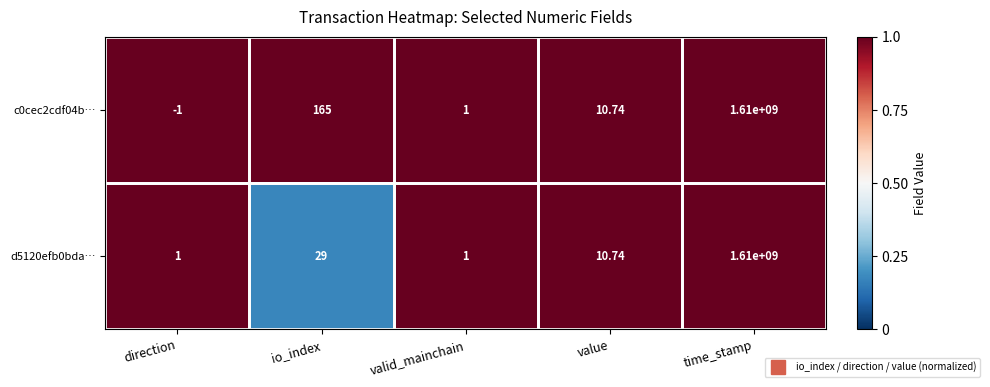

Which category has the lowest value in the c0cec2cdf04b… series?

direction